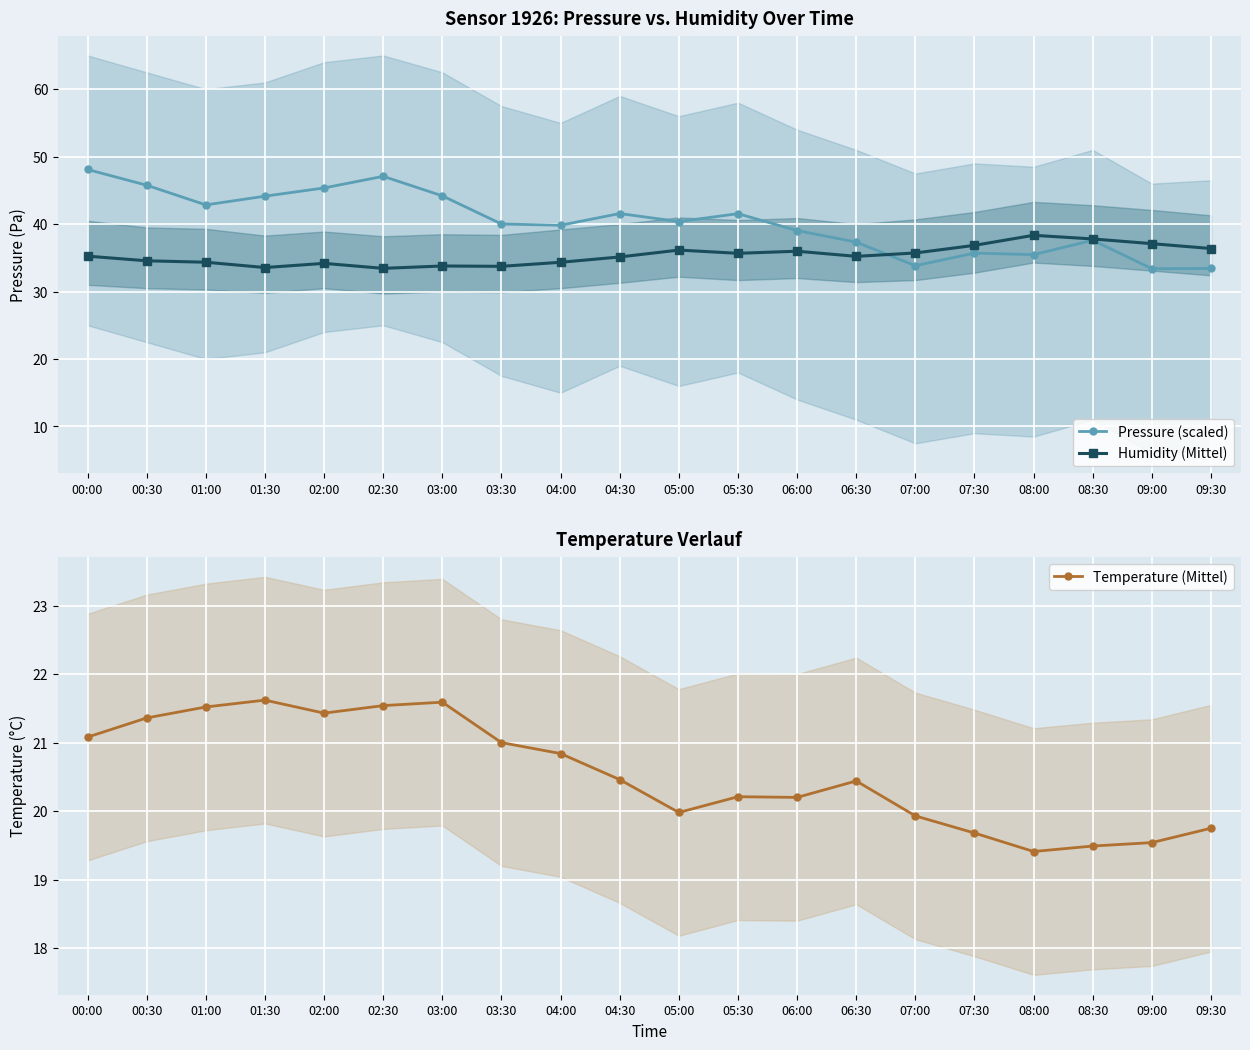

What is the minimum value shown in the chart?

19.4